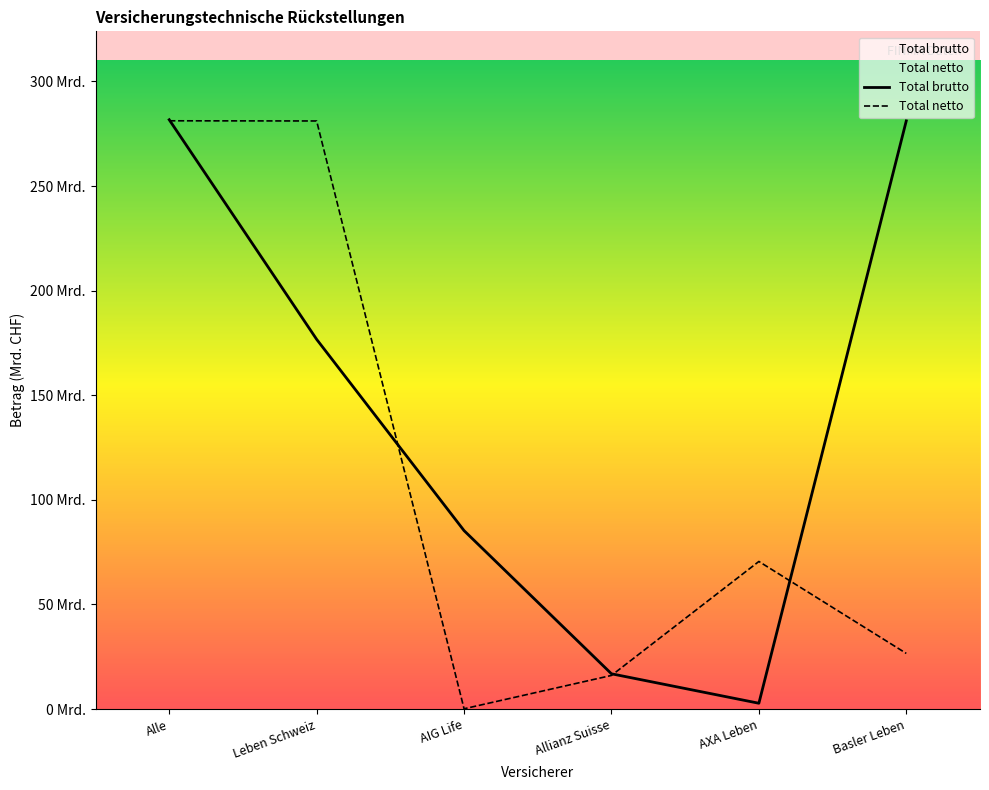

How many data points in Total brutto are less than 176?

3